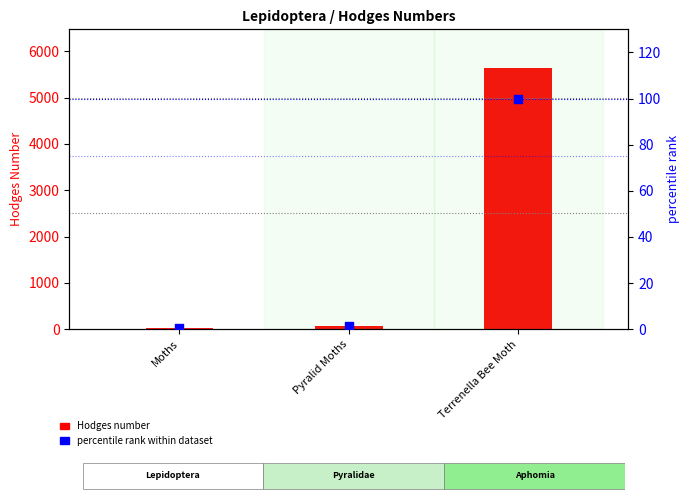

At how many categories does at least one series exceed 5614?

1